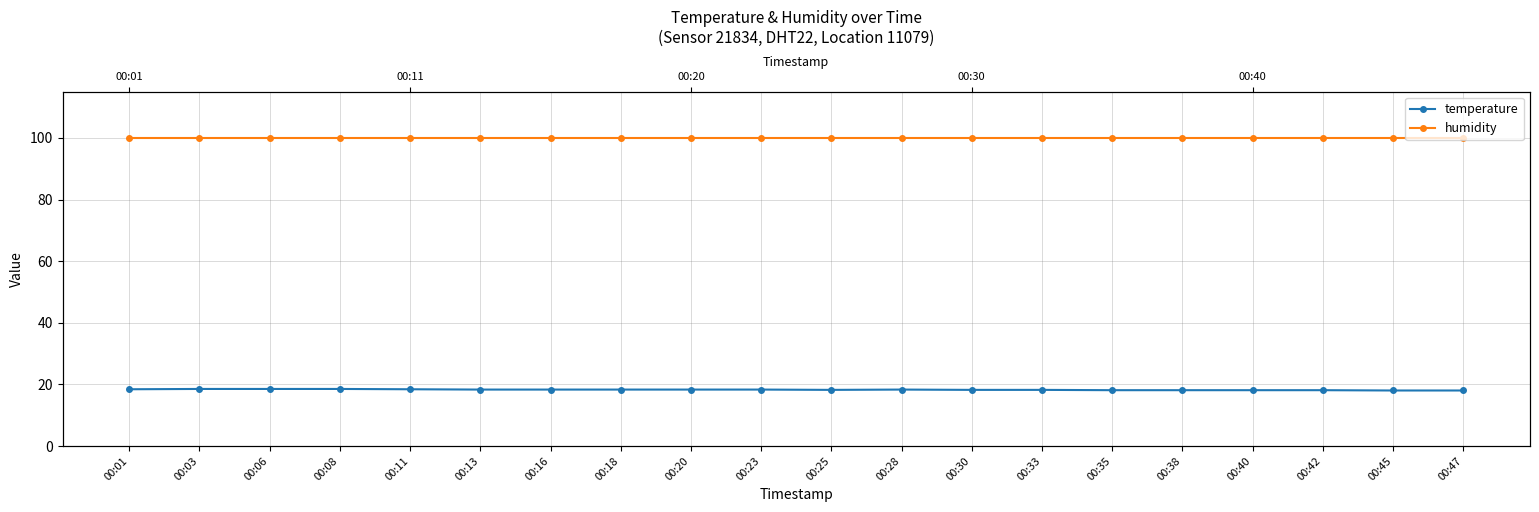

What is the value of the temperature point at the 10th from the left?

18.3